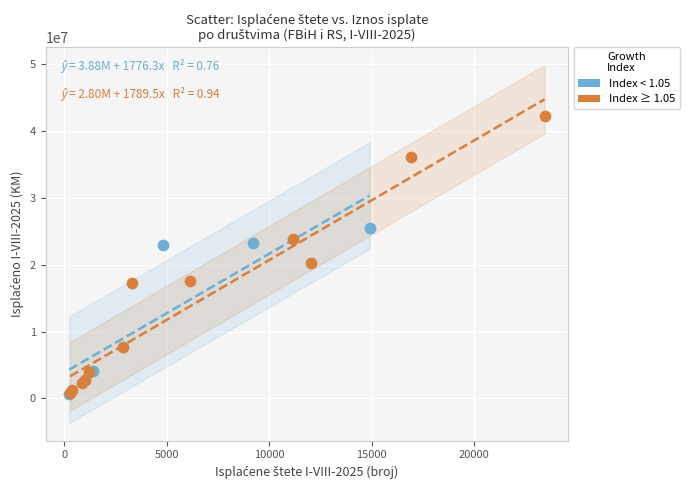

Which series contains the highest Y value?

Index ≥ 1.05